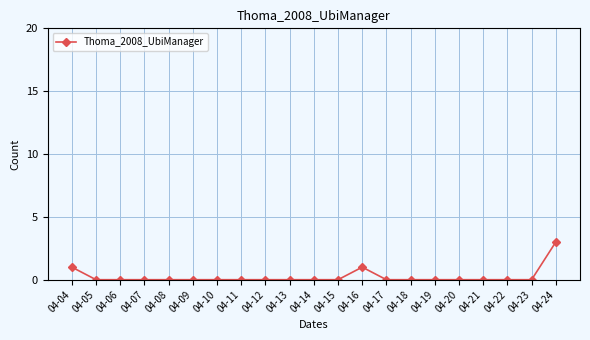

Which label corresponds to the largest value in the chart?

04-24